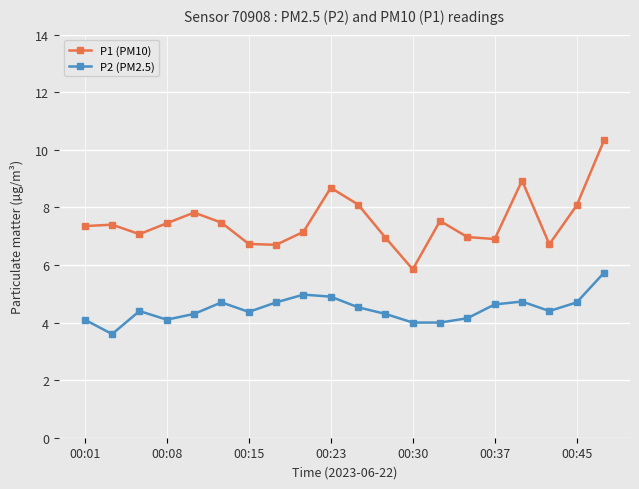

How many lines are shown in the chart?

2